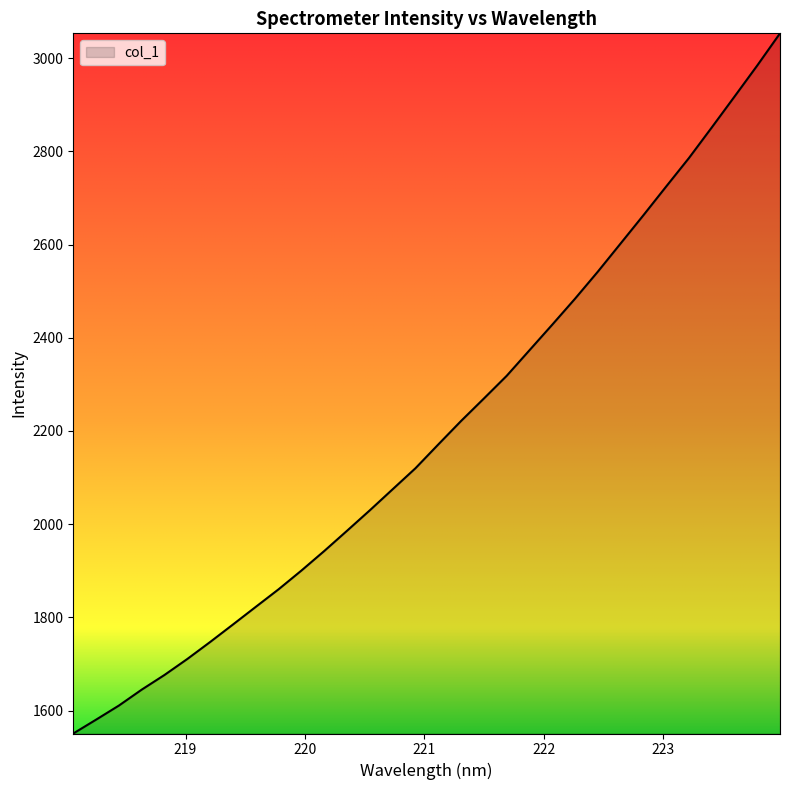

What is the difference between the maximum and minimum values?

1502.9